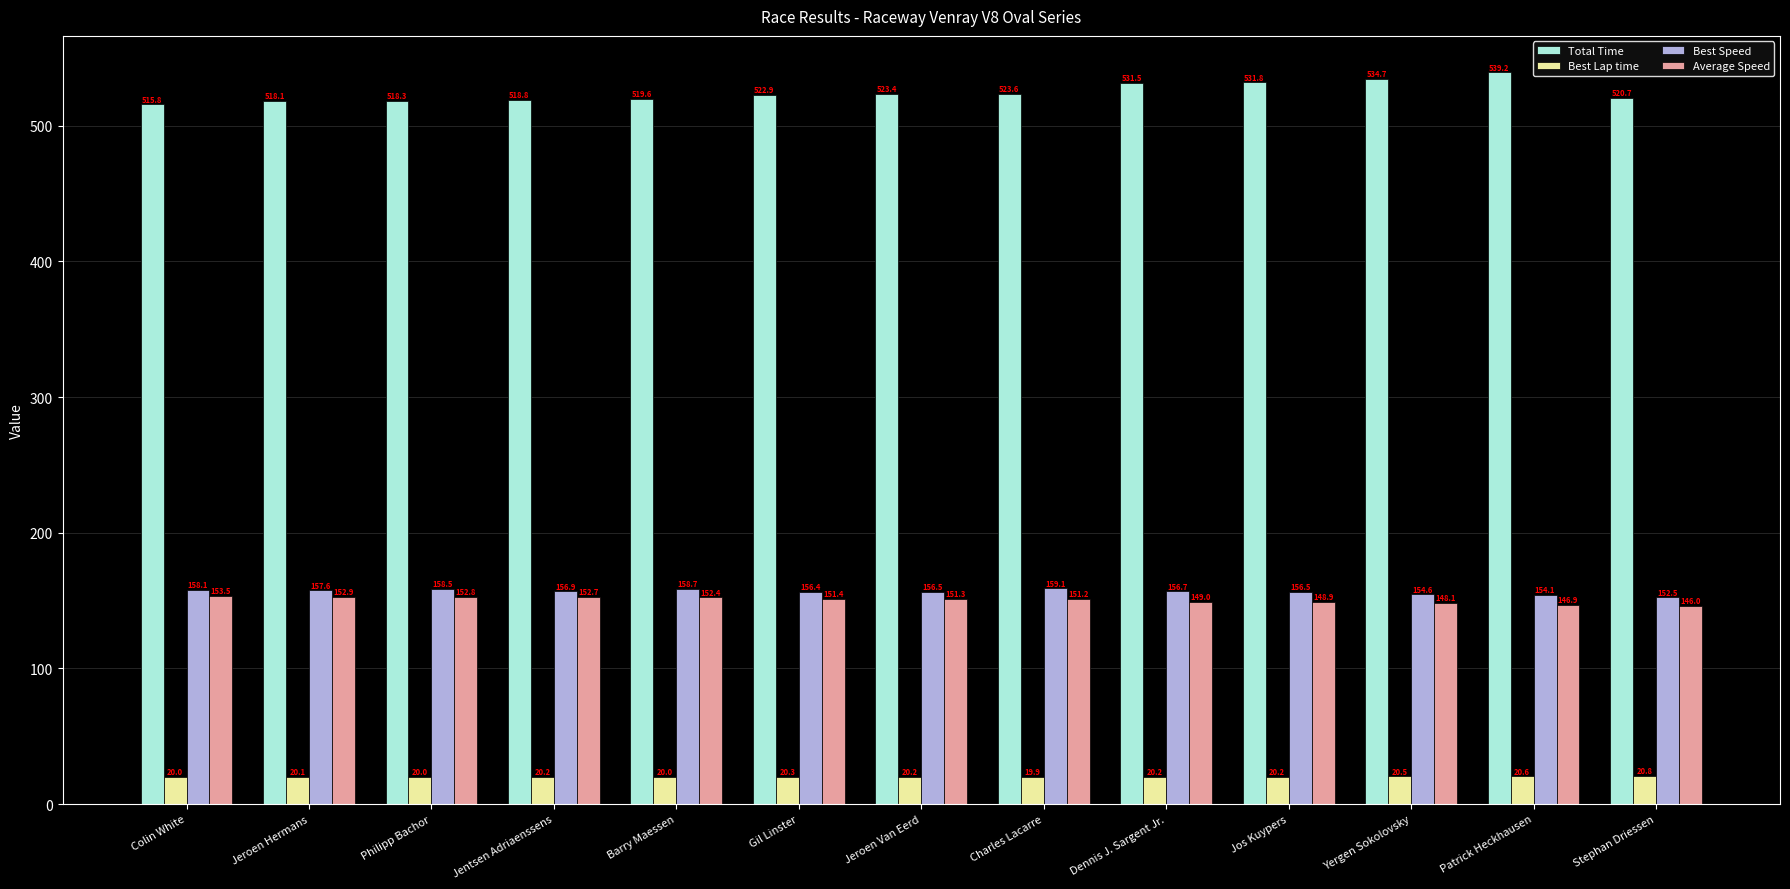

Is it true that Total Time equals 518.1 at Jeroen Hermans?

True